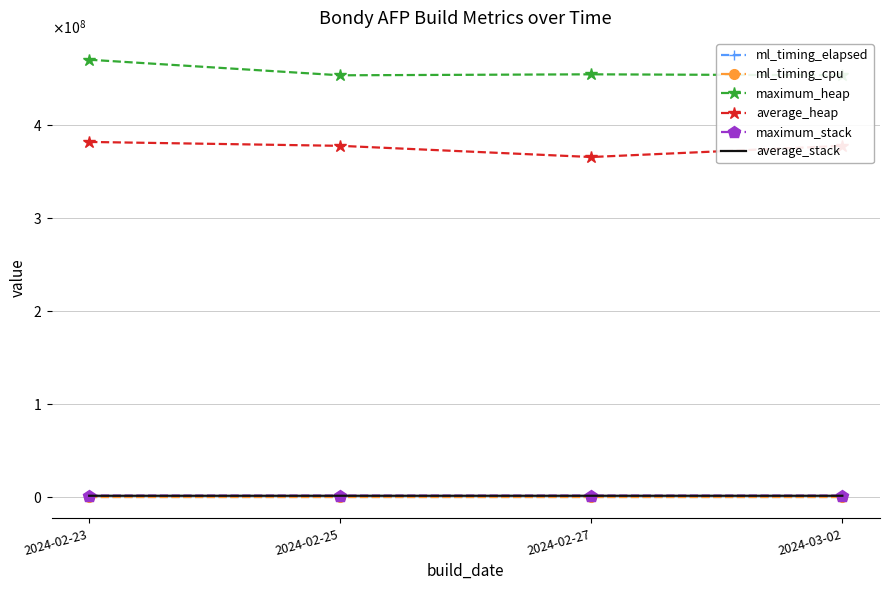

What is the label of the 2nd point from the left?

2024-02-25